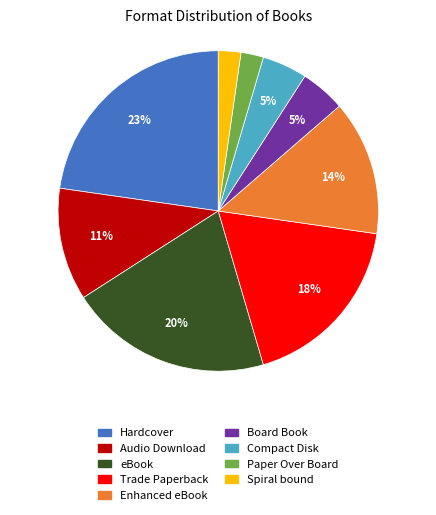

Do Spiral bound and Audio Download together represent more than half of the pie?

No